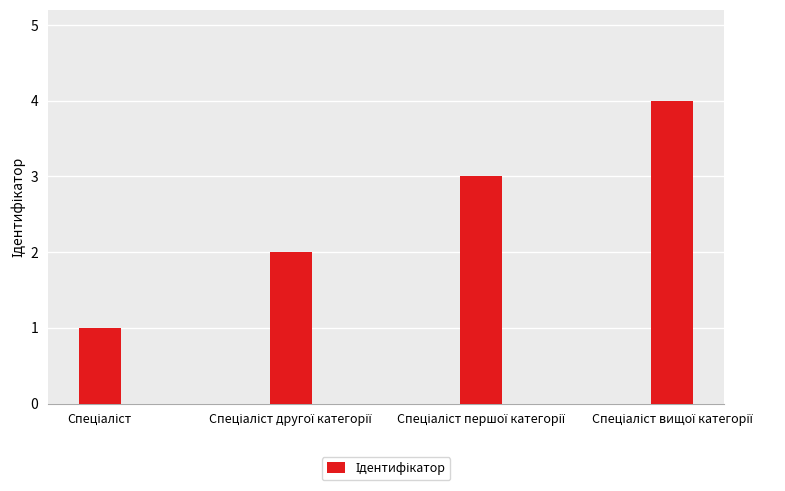

What is the greatest value displayed?

4